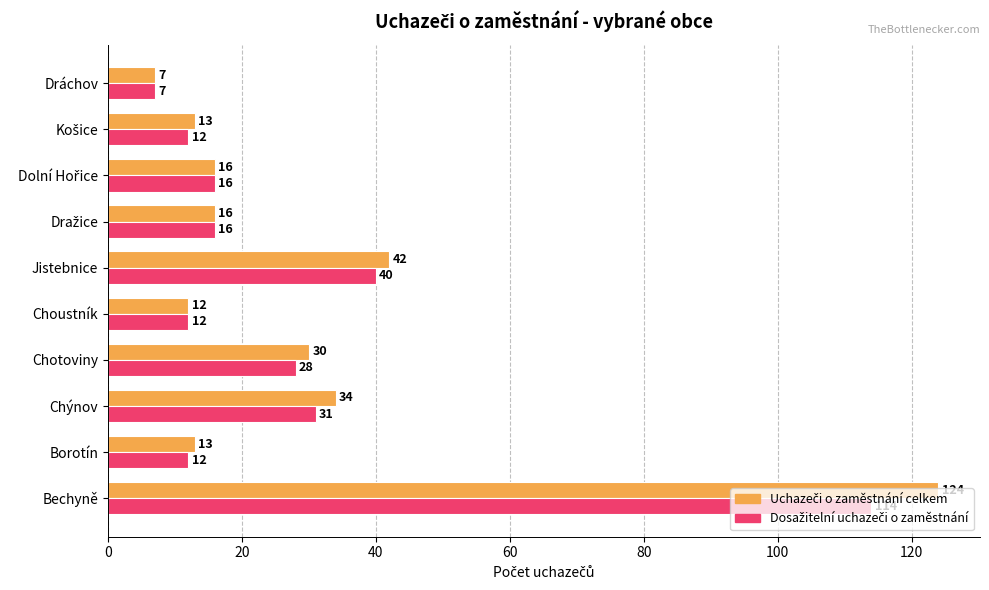

At which category is the sum across all series the highest?

Bechyně